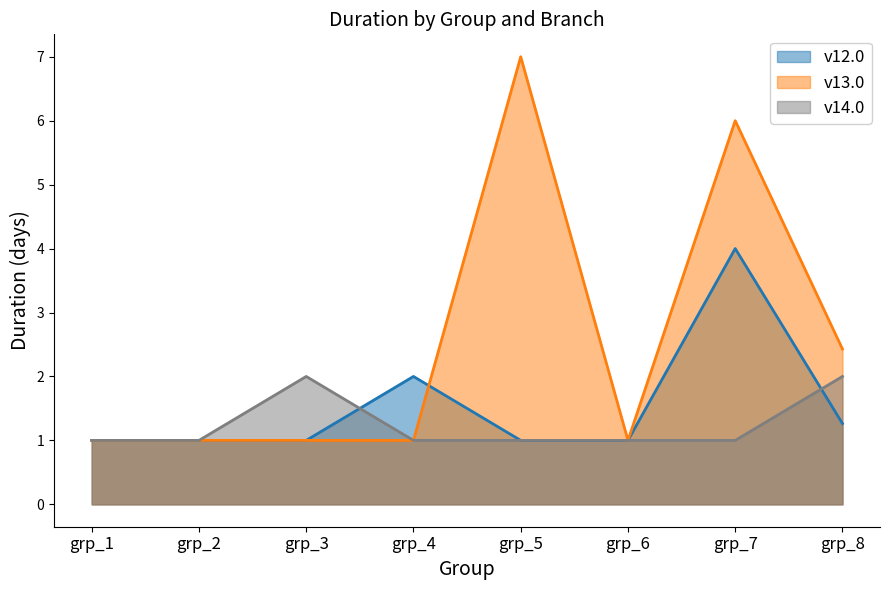

Which series has the largest total across all categories?

v13.0